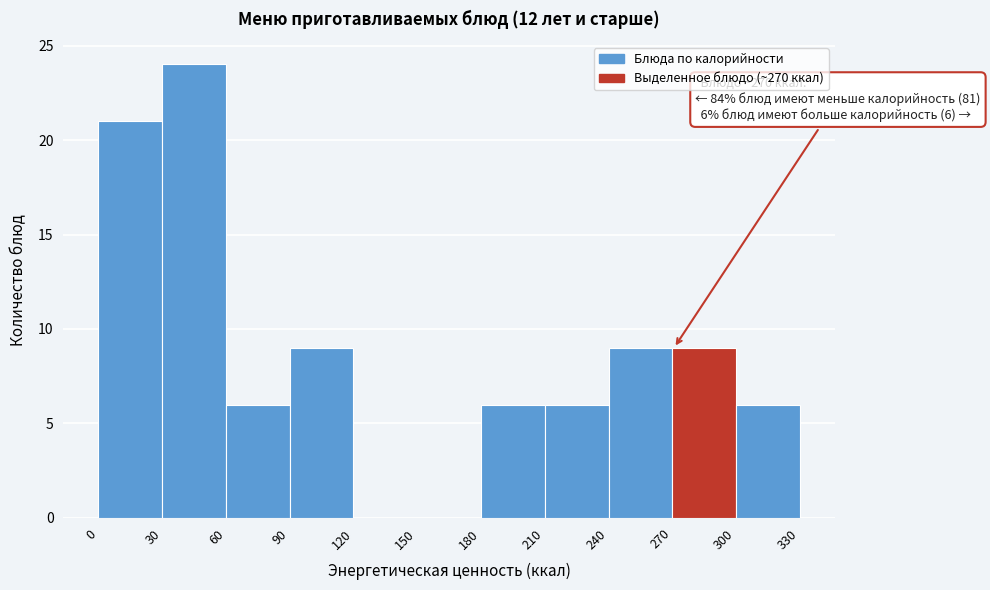

Over which range of the x-axis is the bar tallest?

30 to 60